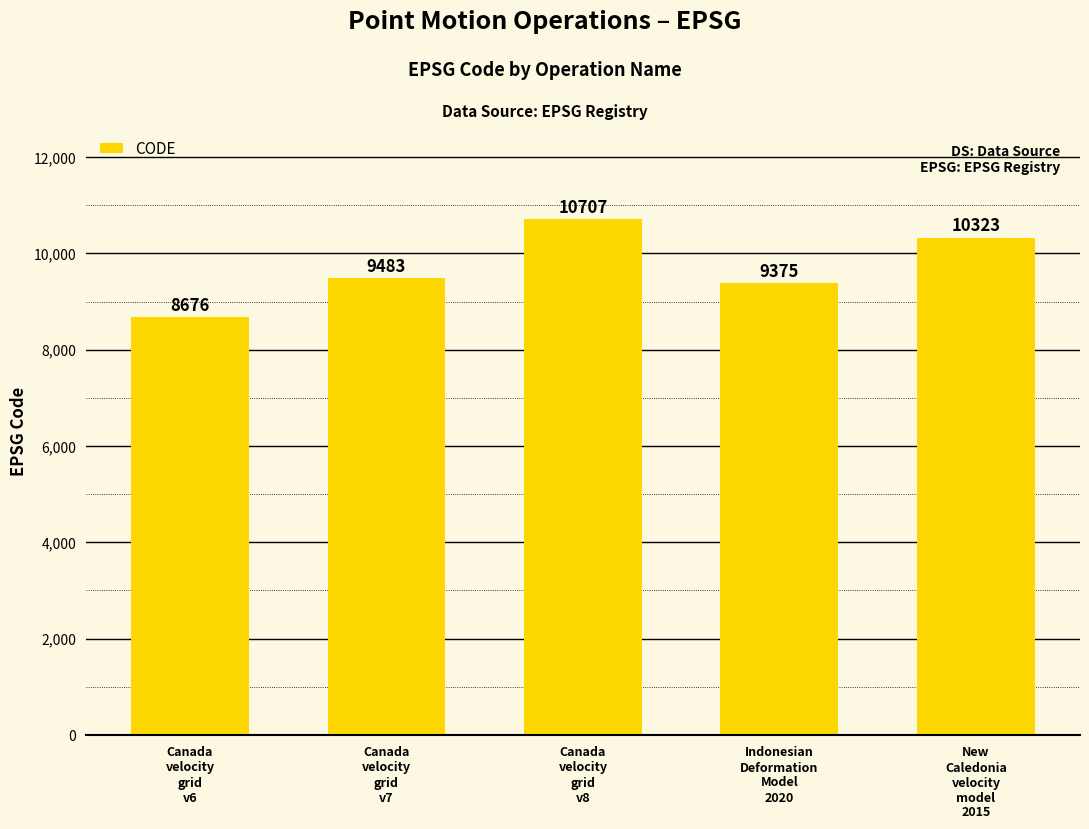

Reading left to right, transcribe all the data shown in this chart.

8676	9483	10707	9375	10323